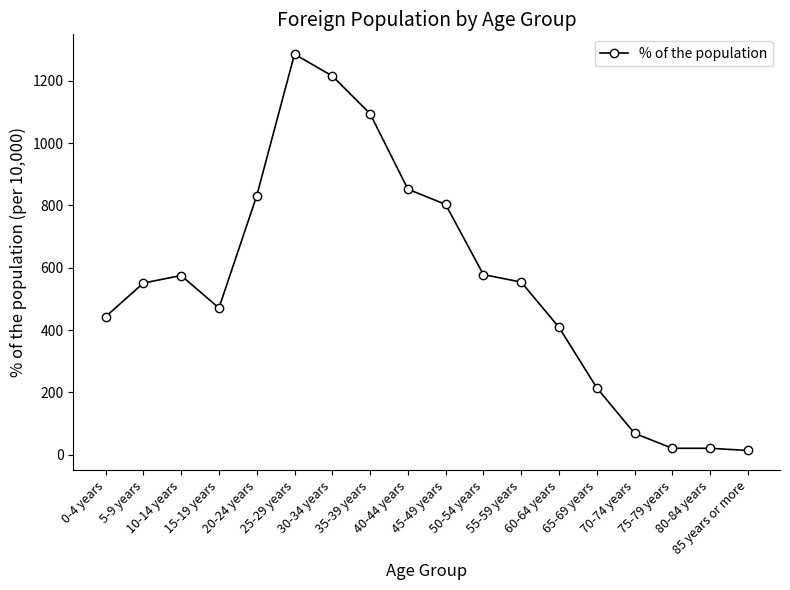

What position from the left is 50-54 years?

11